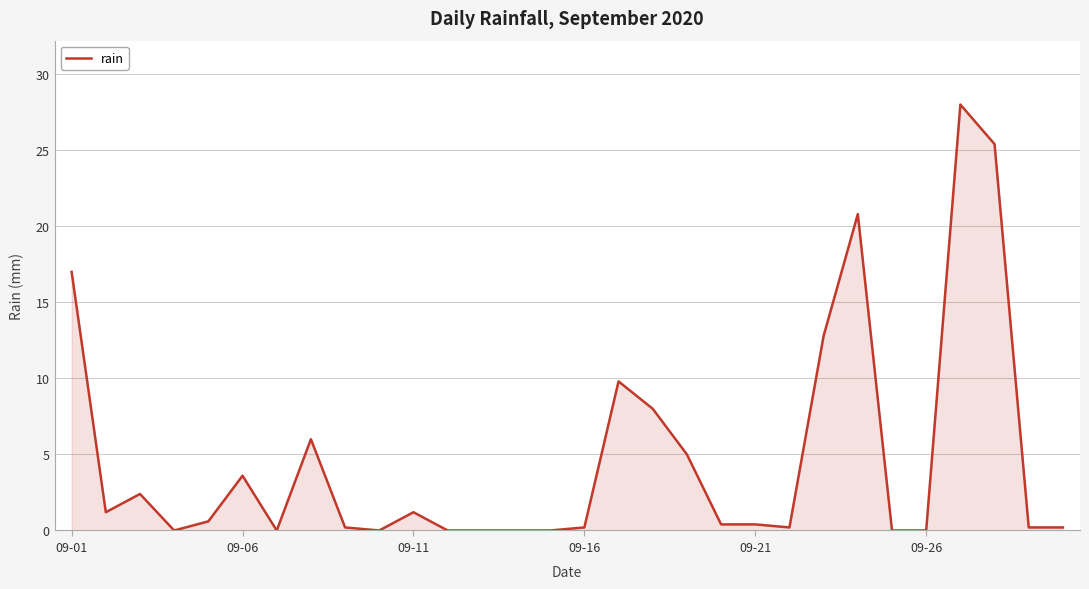

What is the maximum value shown in the chart?

28.0